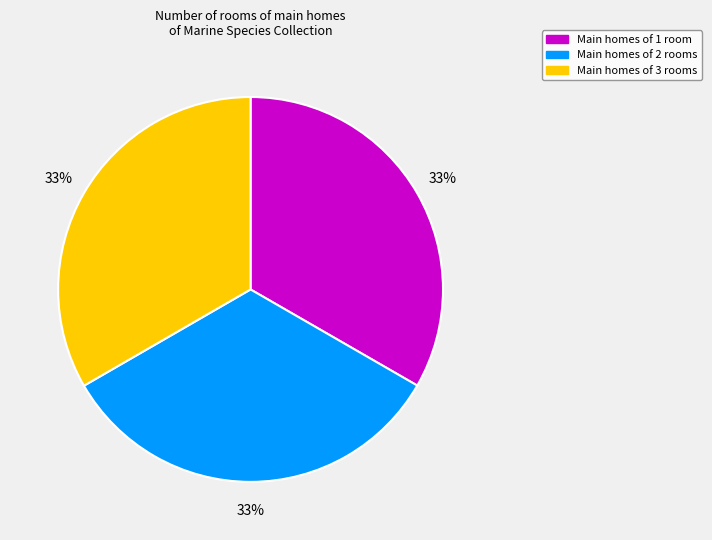

How many segments does this pie chart have?

3